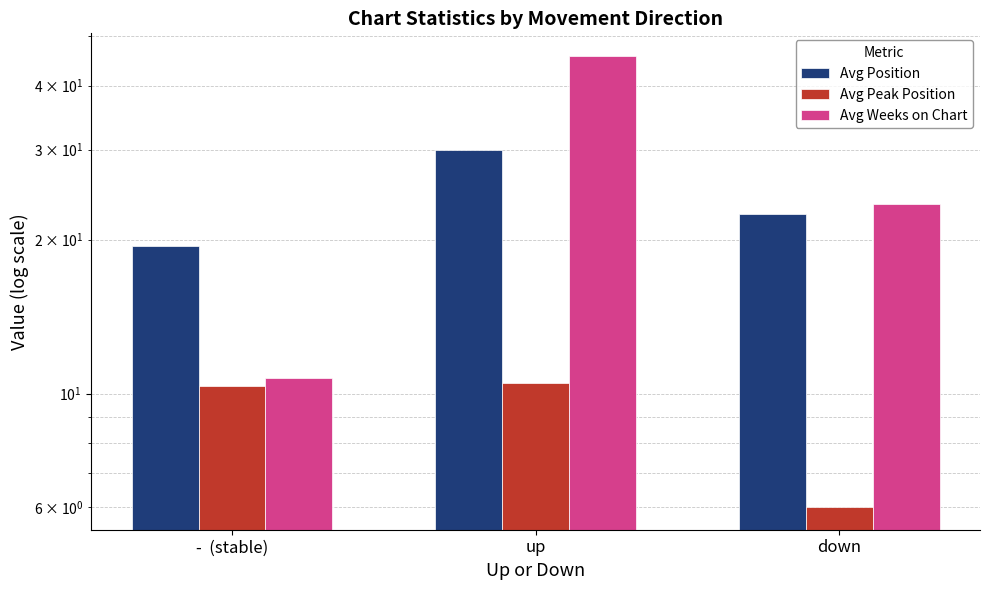

What is the sum of the Avg Peak Position values at up and -  (stable)?

20.9